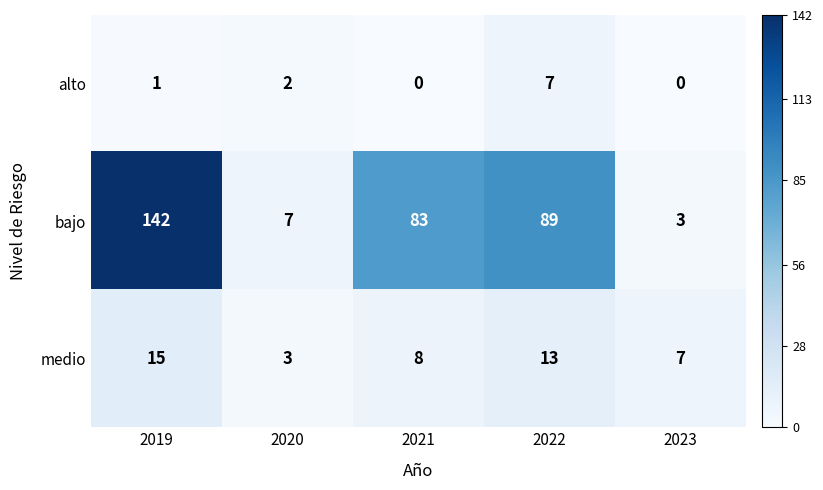

How many data points does each series have?

5